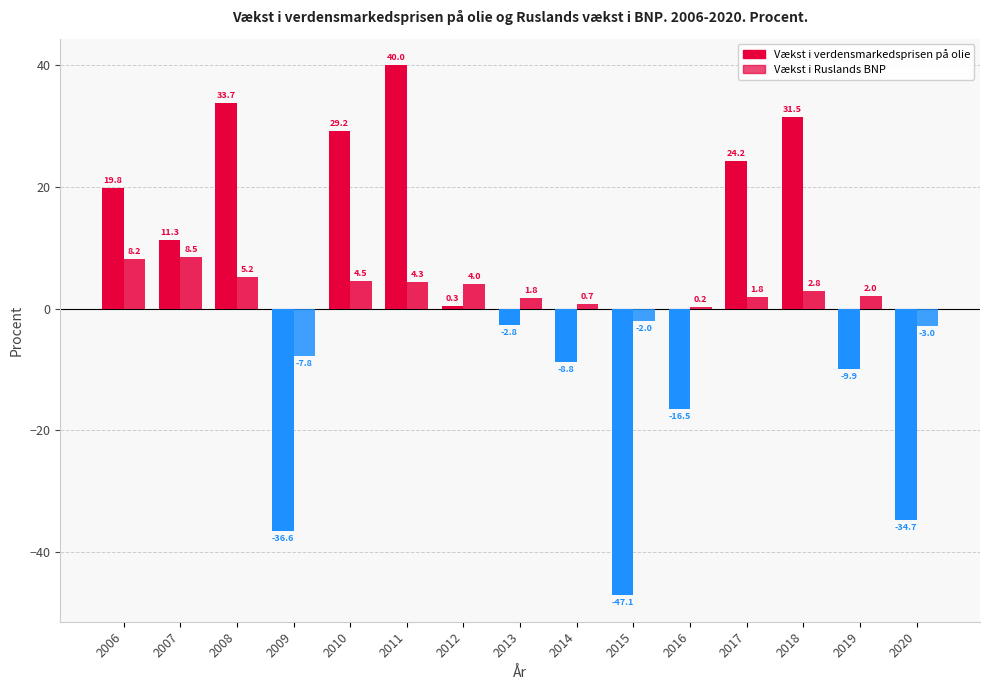

What is the smallest value displayed?

-47.1